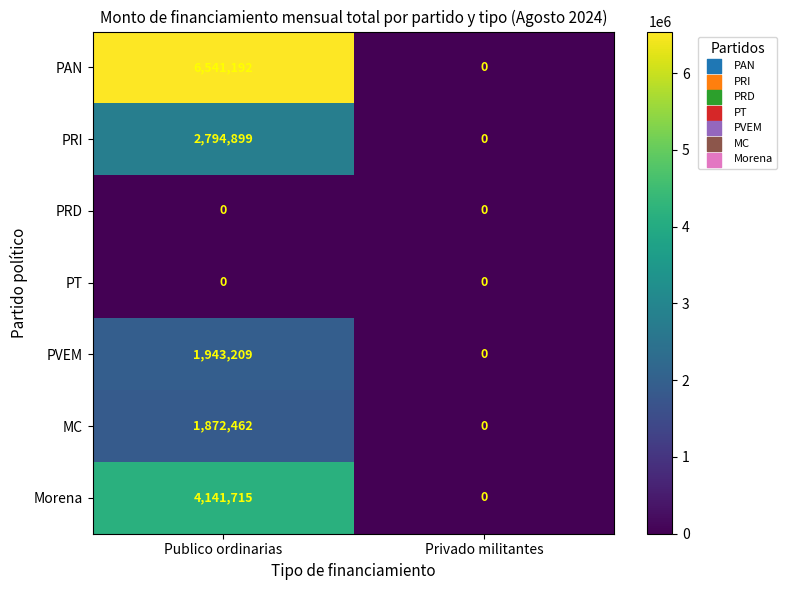

At which label is Morena closest to 2070857?

Privado militantes